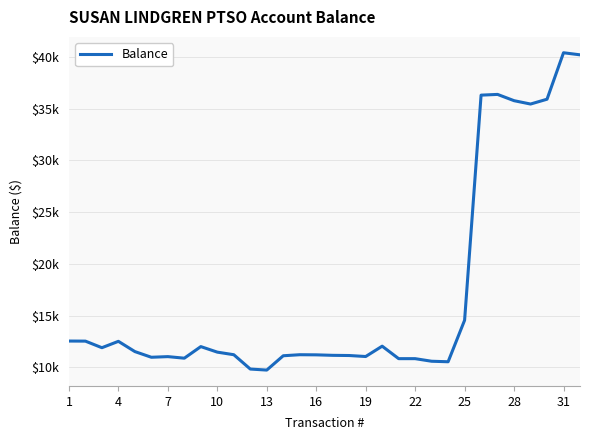

Does the chart have visible grid lines?

Yes